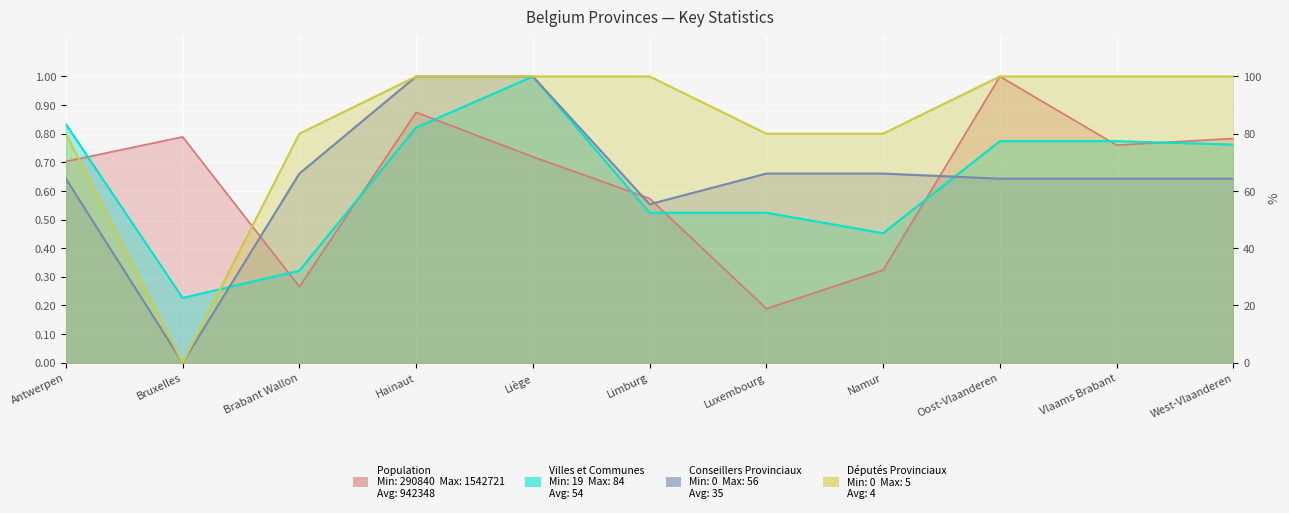

Where is Nombre de Députés Provinciaux nearest to the value 0?

Bruxelles